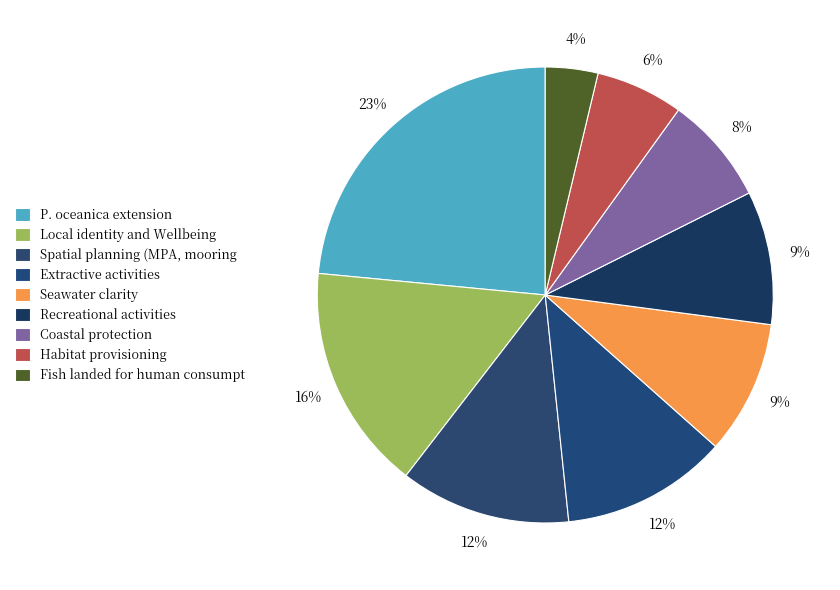

To the nearest percent, what portion does Habitat provisioning represent?

6%